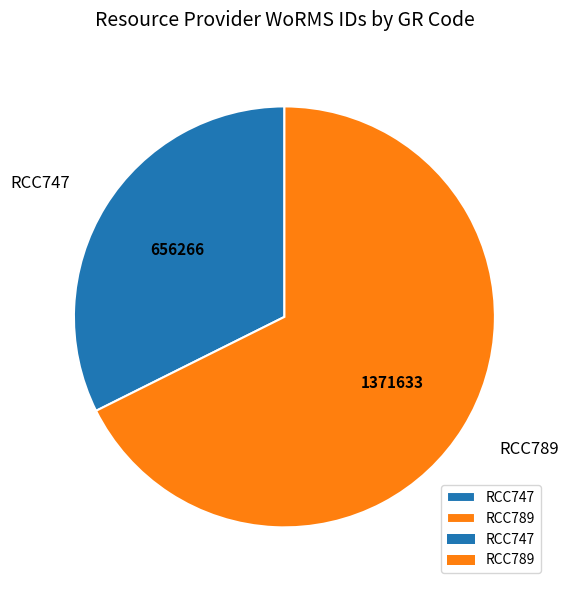

Count the number of slices in the pie.

2